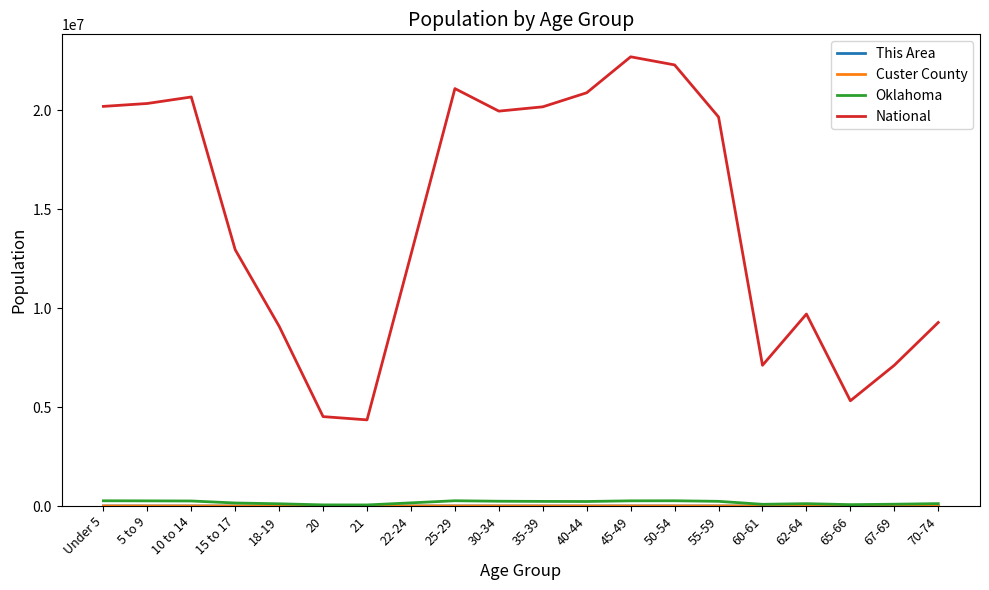

Which series has the widest spread of values?

National